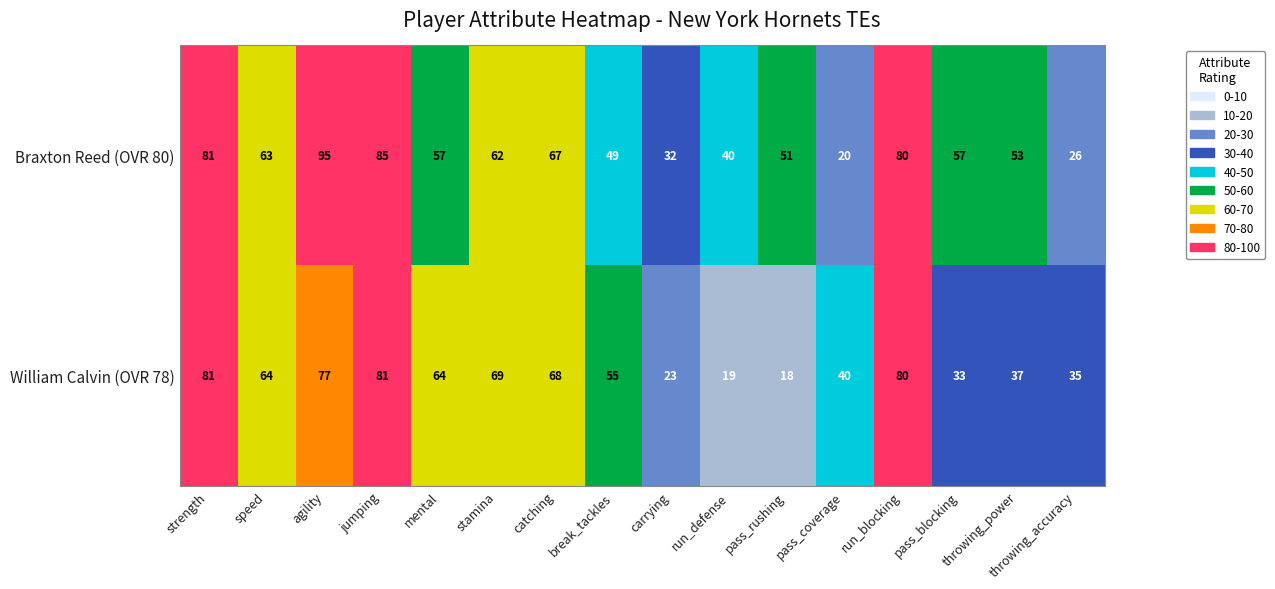

Which series changed the most between break_tackles and throwing_accuracy?

Braxton Reed (OVR 80)